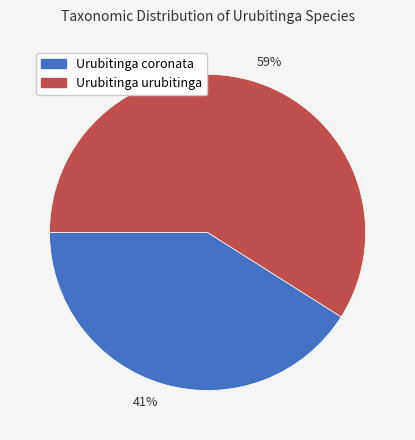

To the nearest percent, what is the average slice percentage?

50%